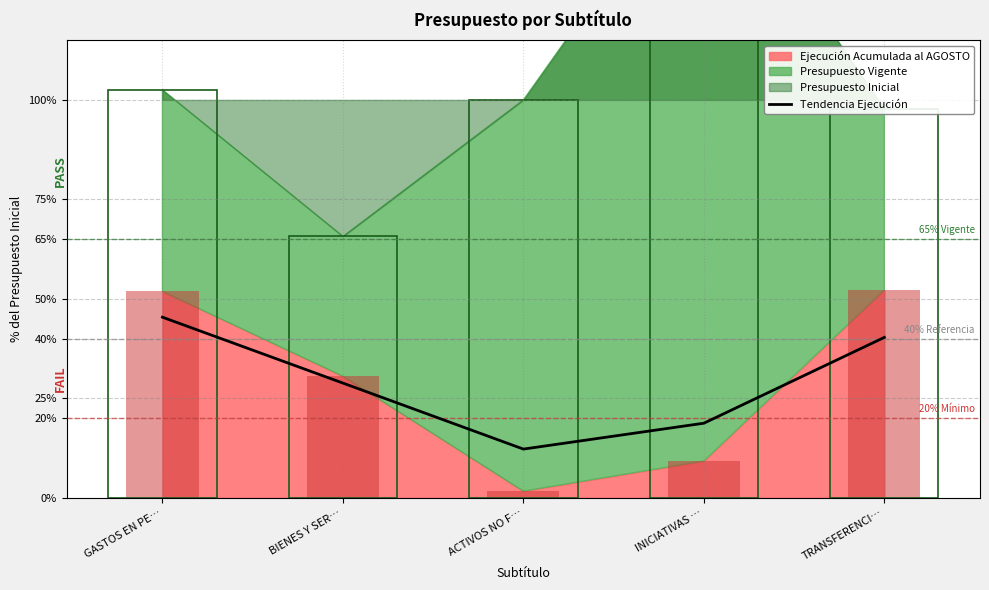

Reading left to right, extract all data points from this chart.

GASTOS EN PE…=45.4	BIENES Y SER…=28.8	ACTIVOS NO F…=12.2	INICIATIVAS …=18.7	TRANSFERENCI…=40.3